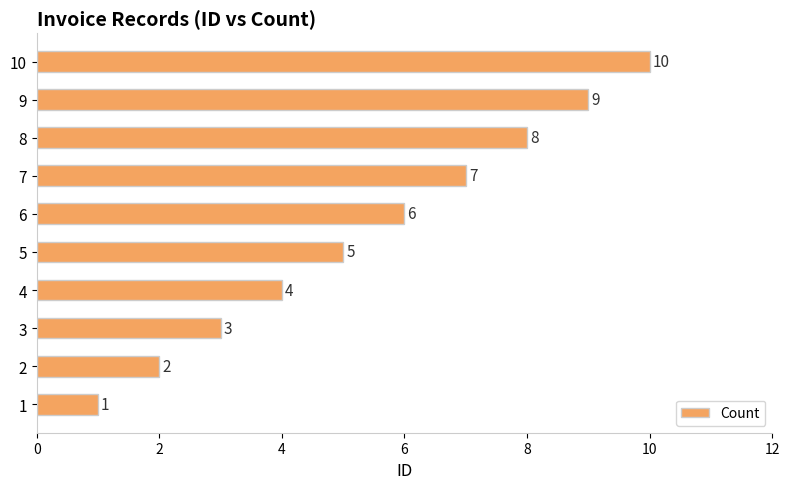

How many data points are less than 6?

5